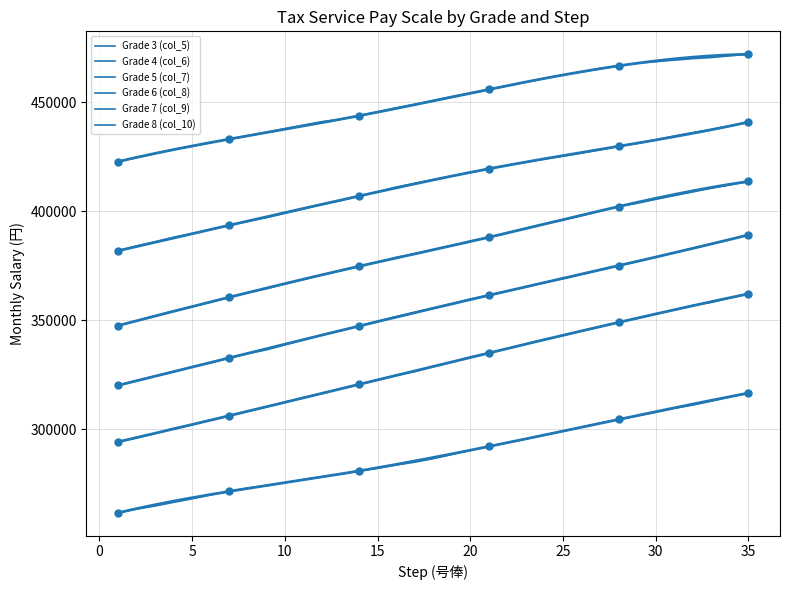

Which series has the largest range (max minus min)?

Grade 5 (col_7)